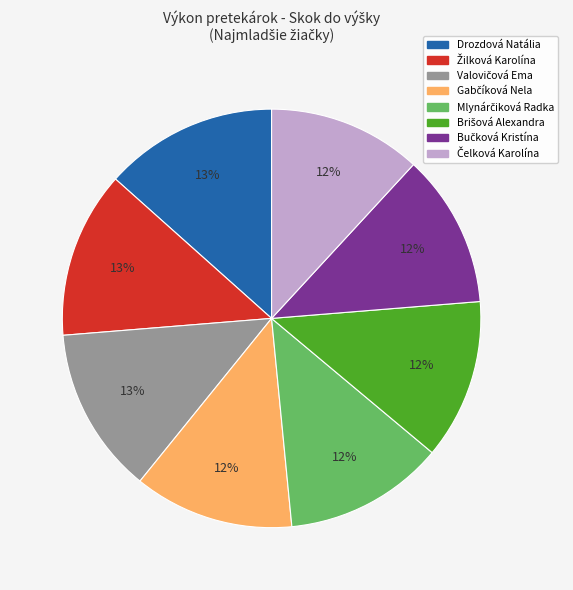

To the nearest percent, what is the average slice percentage?

12%